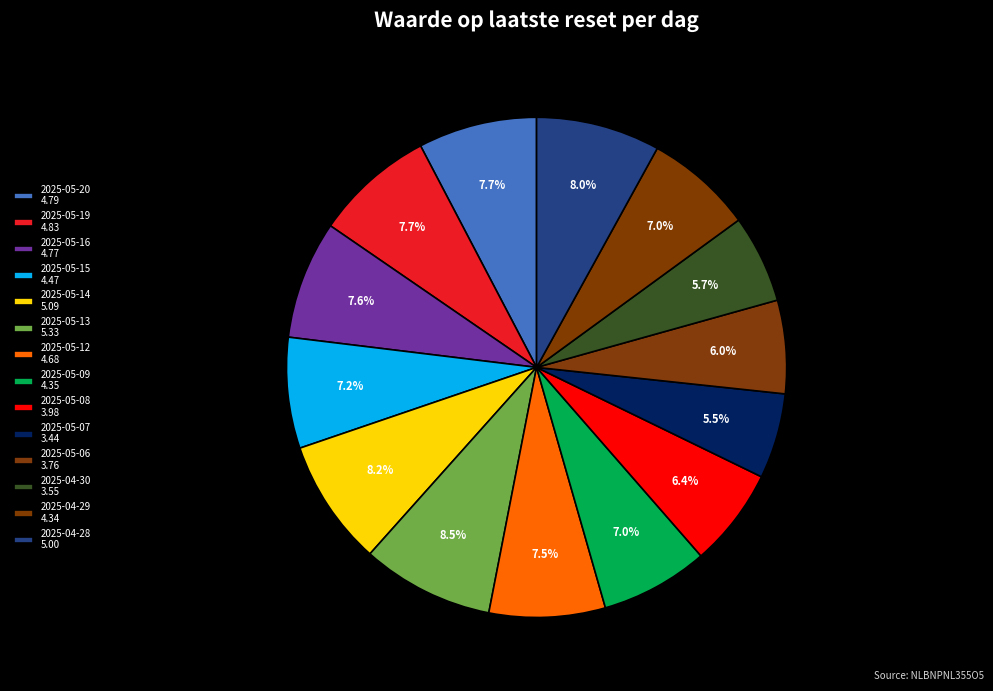

Combined, what portion of the pie is 2025-04-30 and 2025-05-16?

13.3%